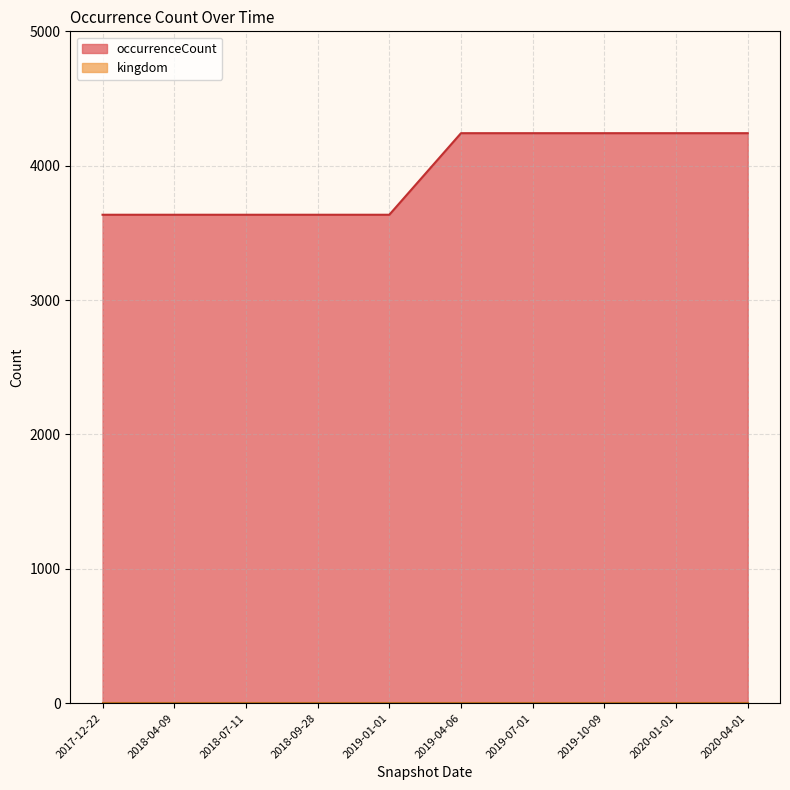

What is the label of the 9th point from the right?

2018-04-09